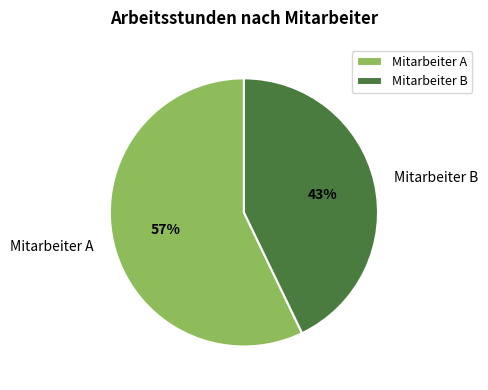

Do Mitarbeiter B and Mitarbeiter A together represent more than half of the pie?

Yes